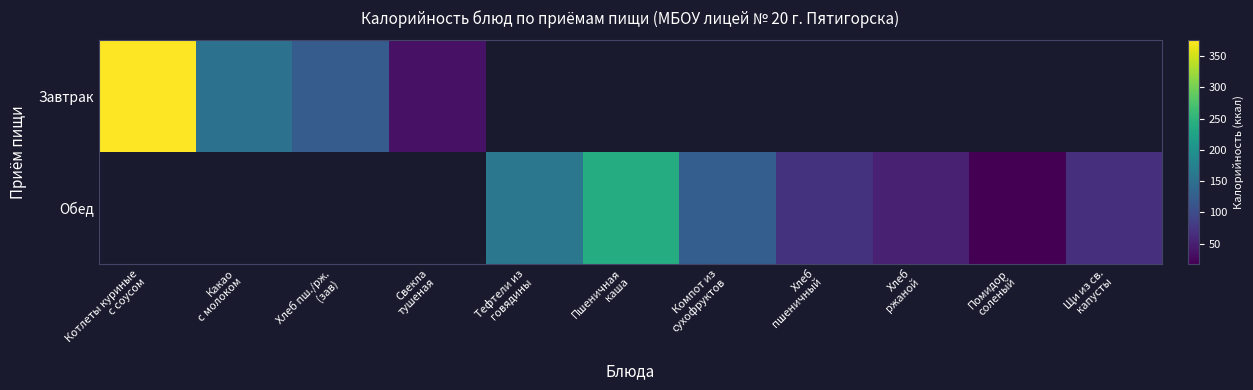

Between Свекла тушеная and Тефтели из говядины, which series saw the biggest shift?

Обед